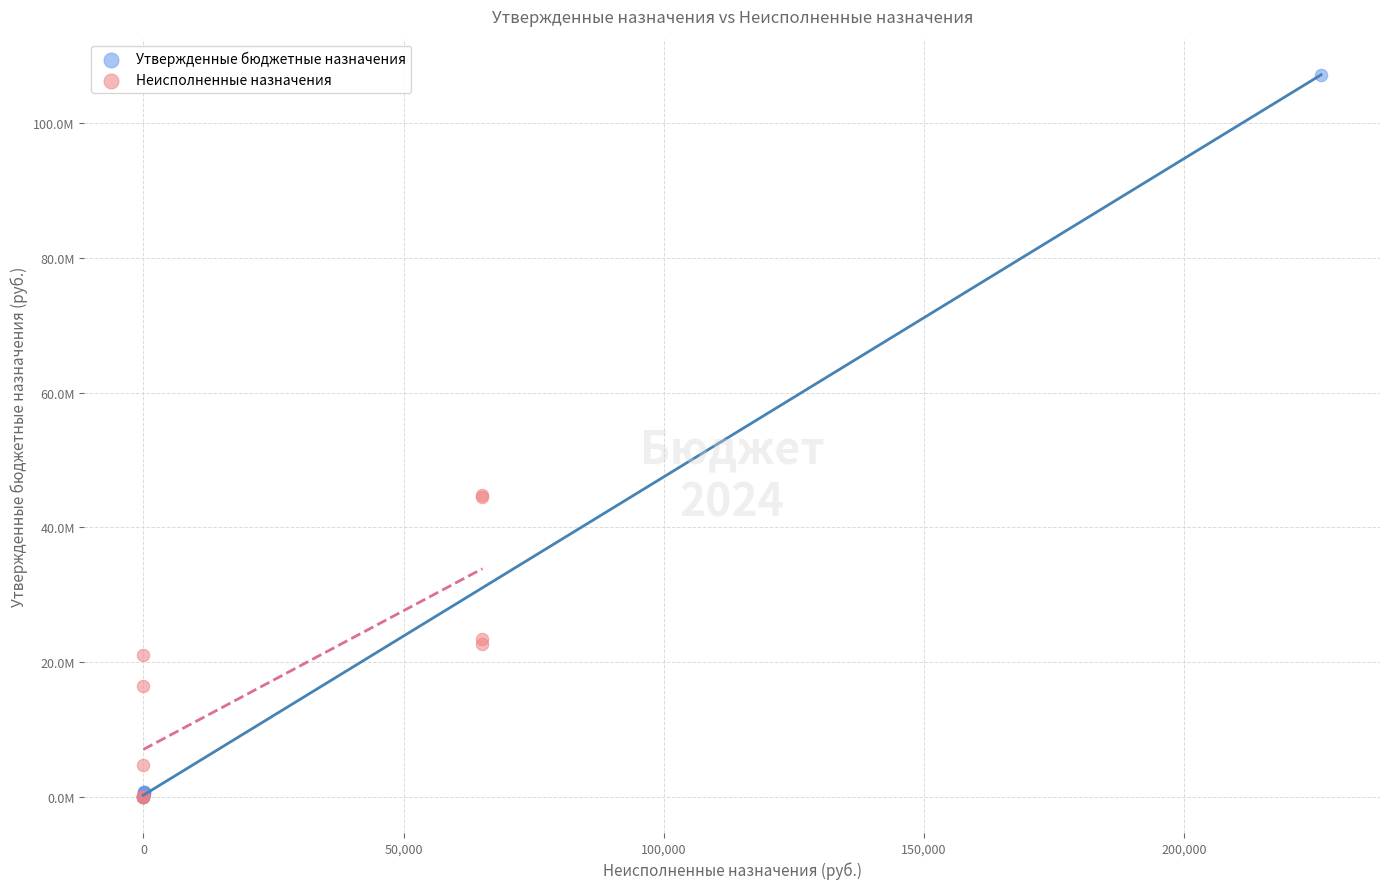

Which series has the largest Y range (max minus min)?

Утвержденные бюджетные назначения